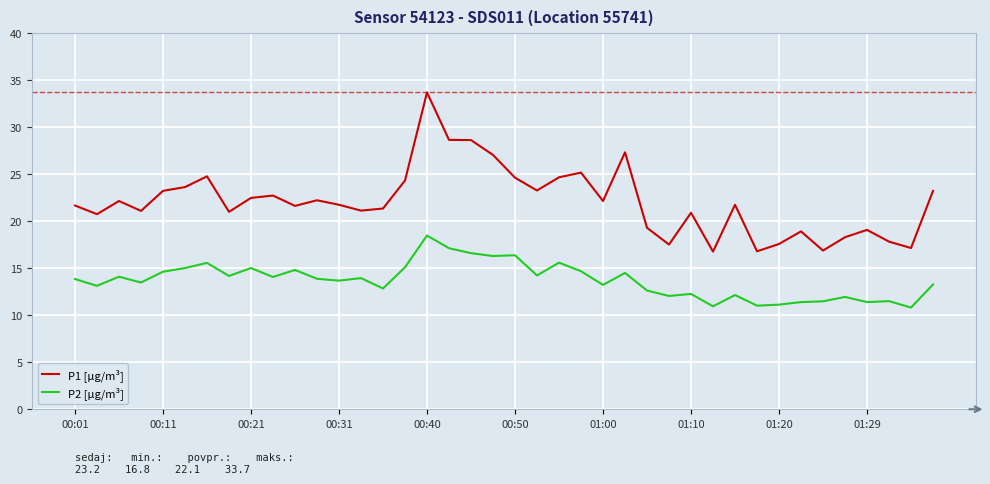

Which series has the largest range (max minus min)?

P1 [µg/m³]